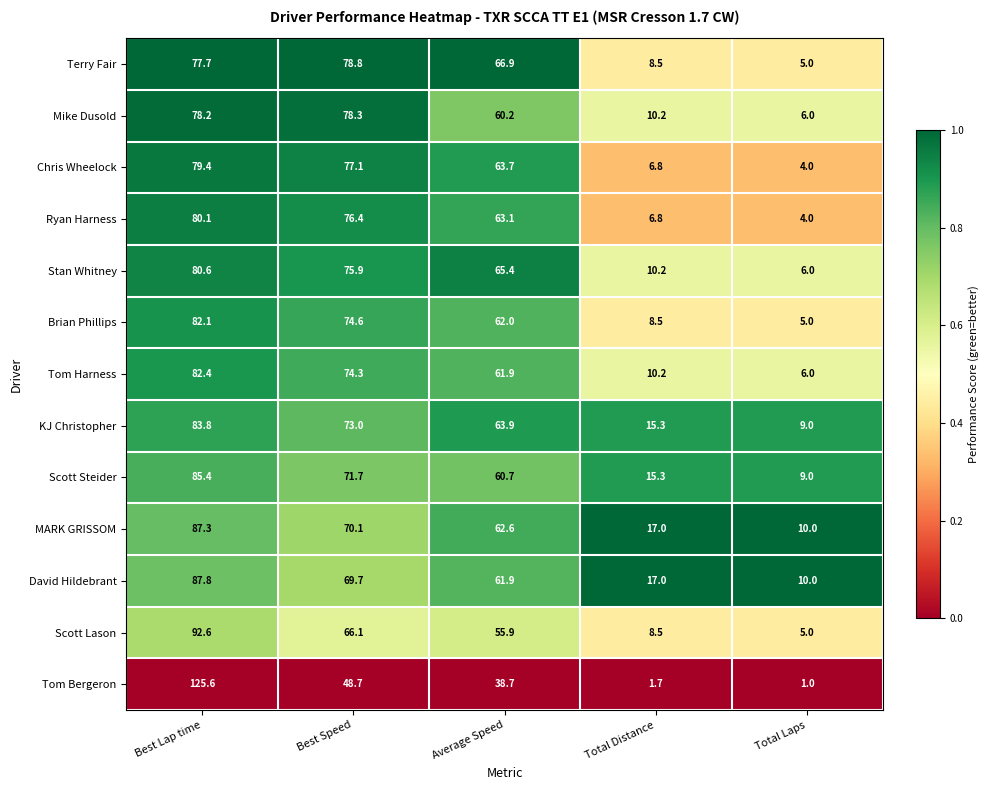

The Scott Lason series shows 8.5 at Total Distance. True or false?

True